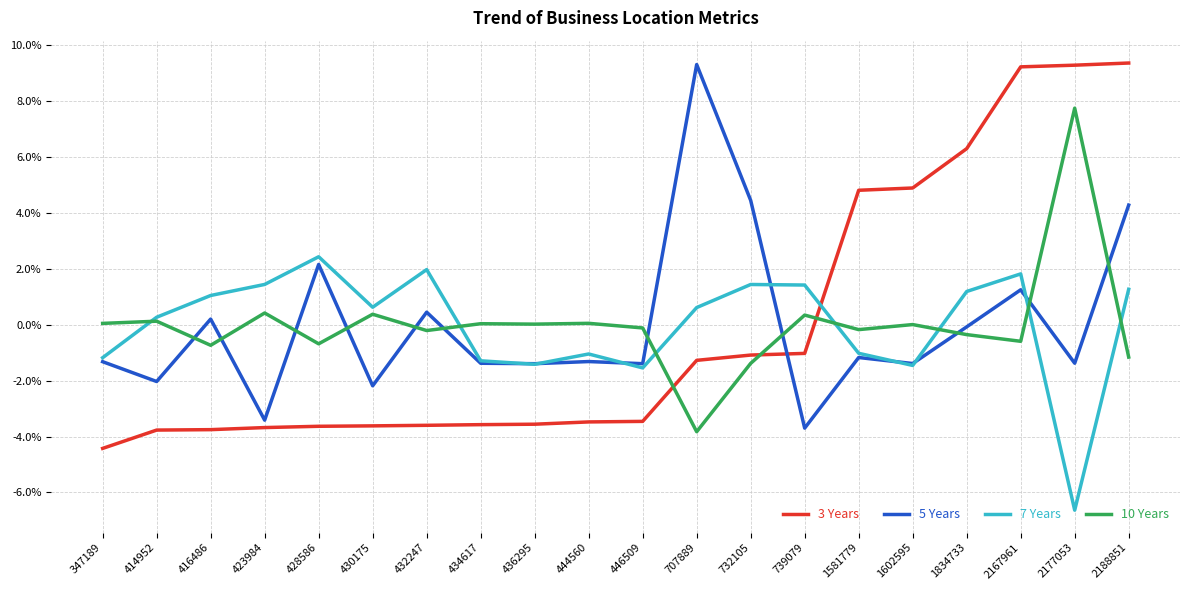

Is this an area chart (filled region under the line)?

No